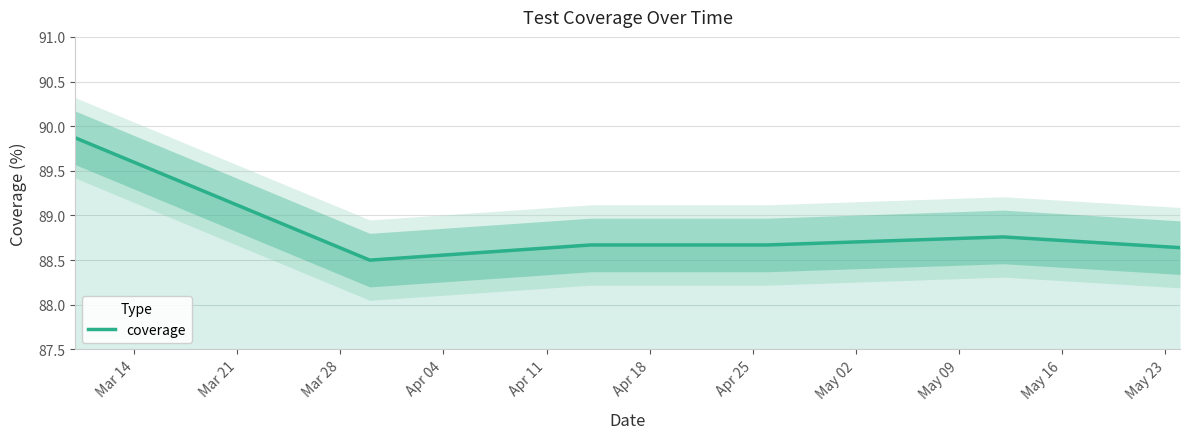

True or false: the data has more than 1 interior local peaks.

False